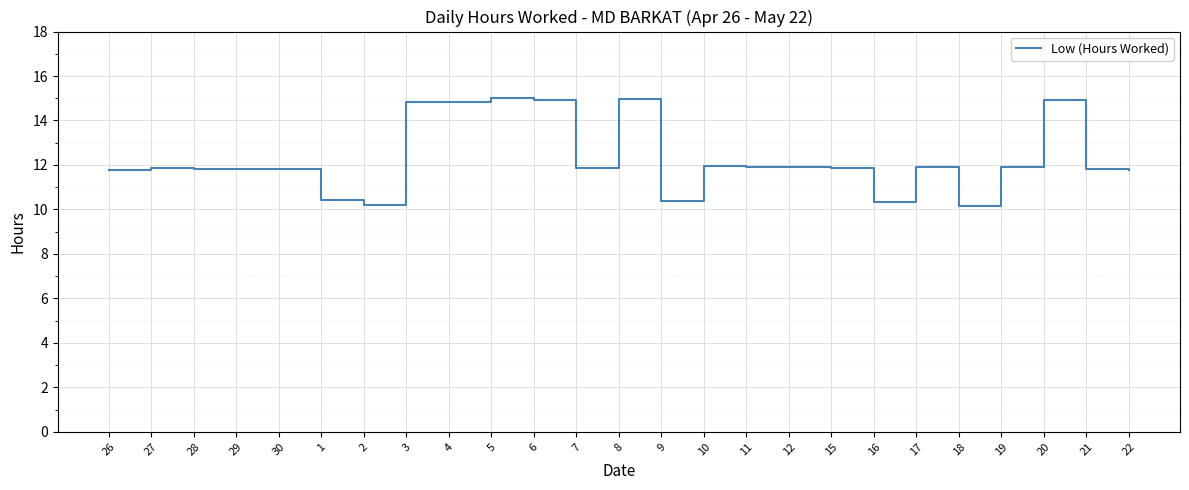

What position from the right is 20?

3